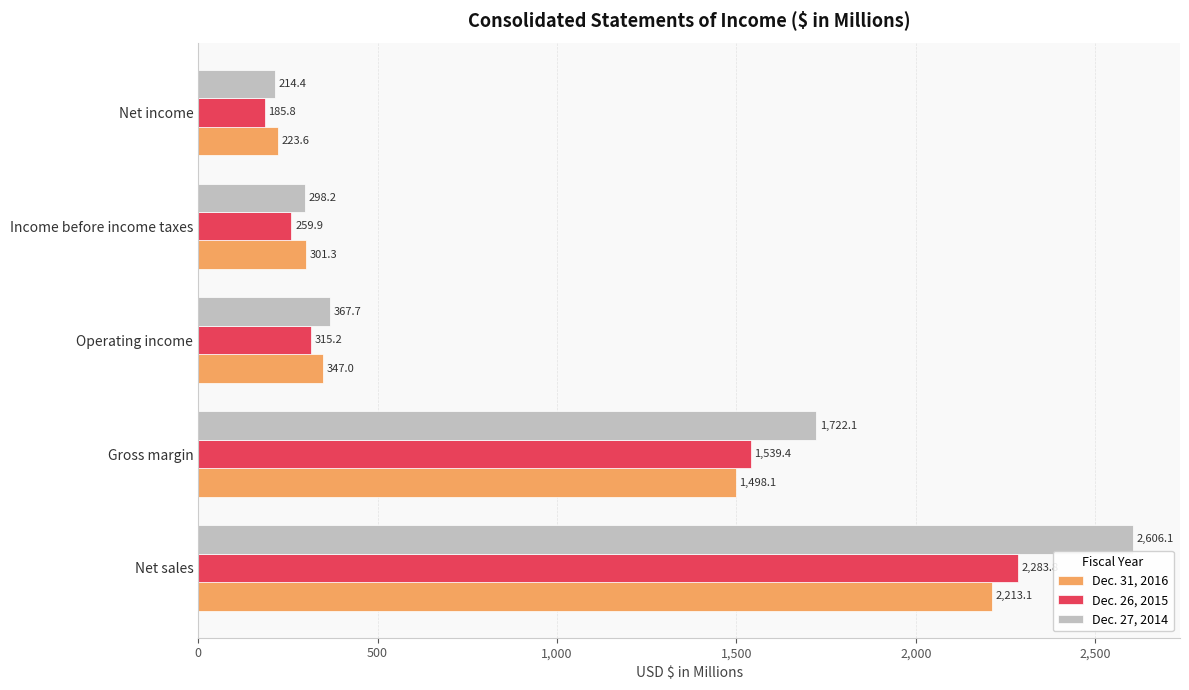

True or false: Dec. 31, 2016 has a value of 2213.1 at Net sales.

True